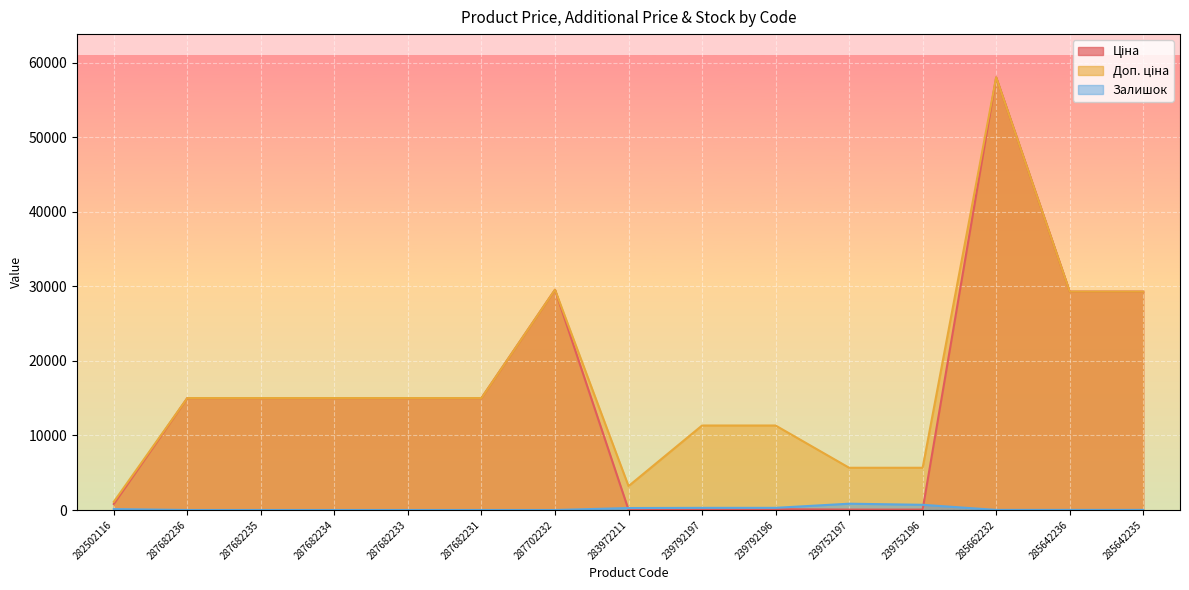

What is the sum of all Залишок values?

2546.0